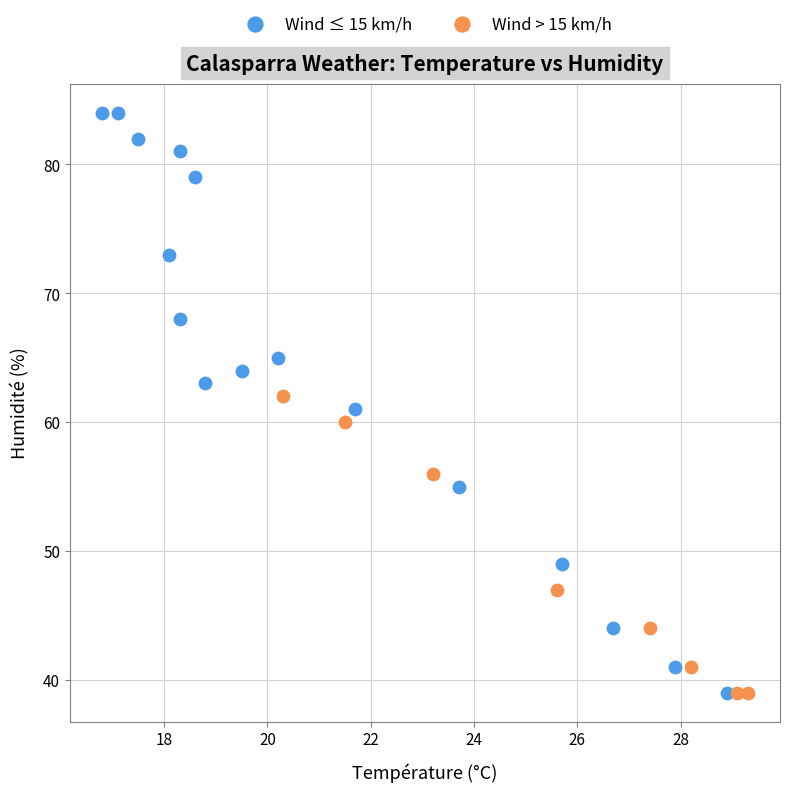

Which series has the largest Y range (max minus min)?

Wind ≤ 15 km/h